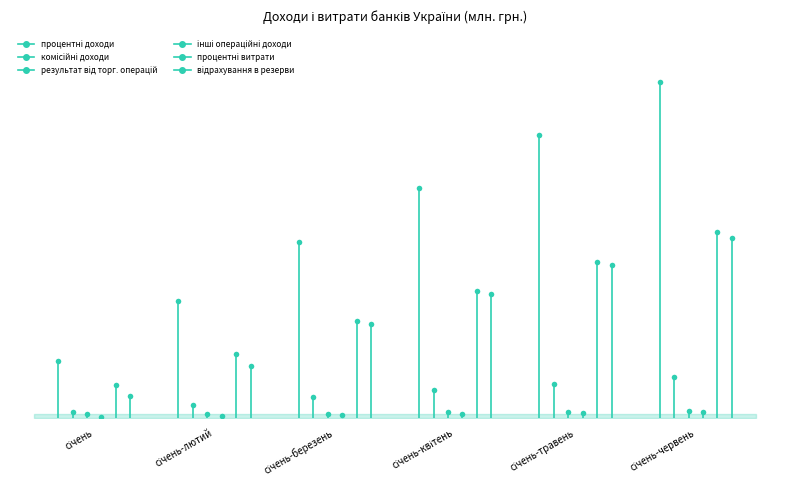

True or false: процентні доходи and комісійні доходи cross at least once.

False